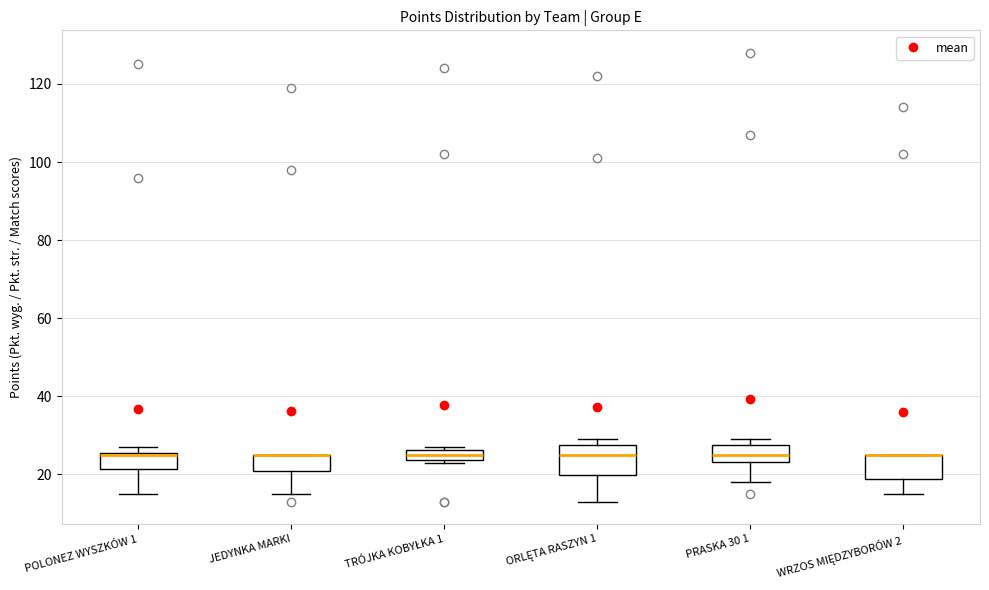

Where does the lower whisker of the box for PRASKA 30 1 end on the y-axis? The values are not printed on the chart, so give them approximately, as read against the axis.

18